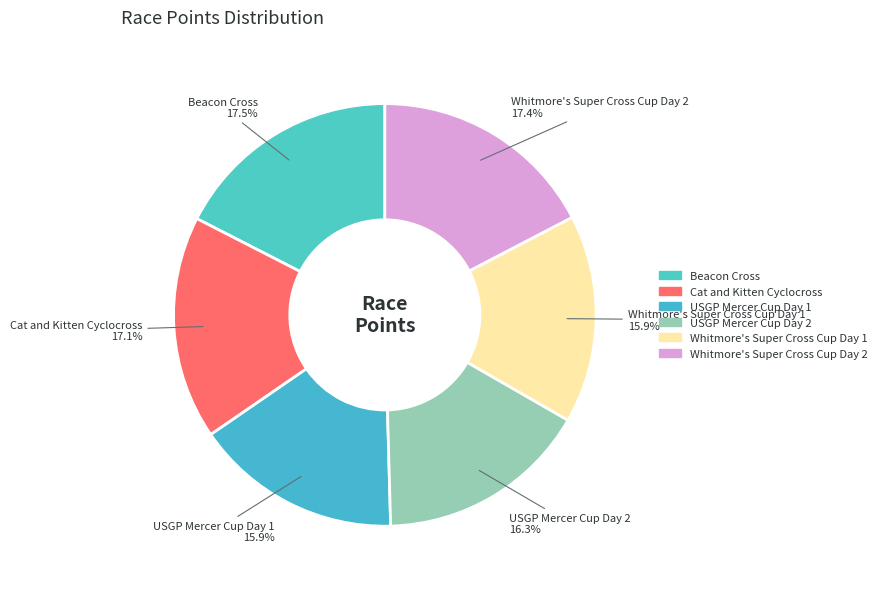

How many slices are in this pie chart?

6